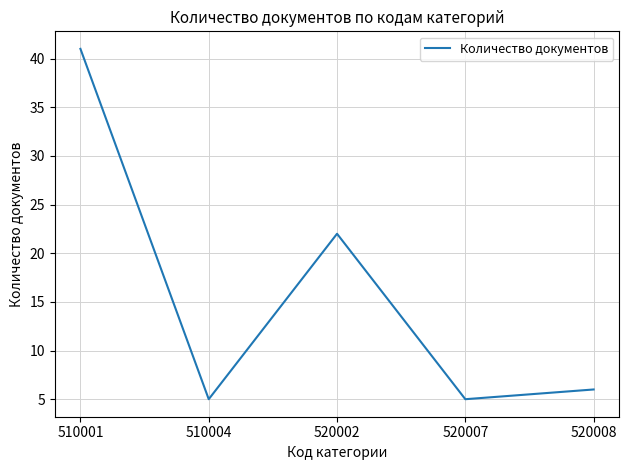

The value at 520007 is 5. True or false?

True